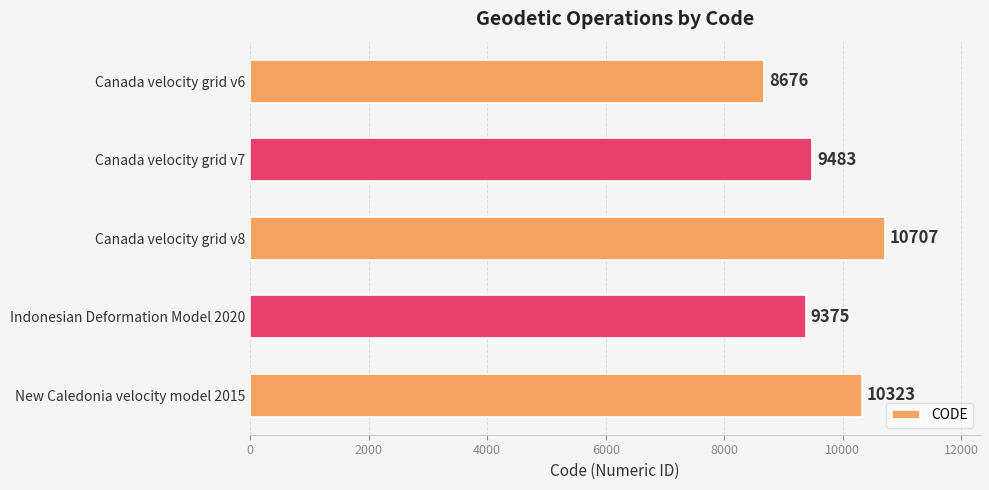

Approximately how many times larger is the value at Indonesian Deformation Model 2020 compared to Canada velocity grid v8?

0.9